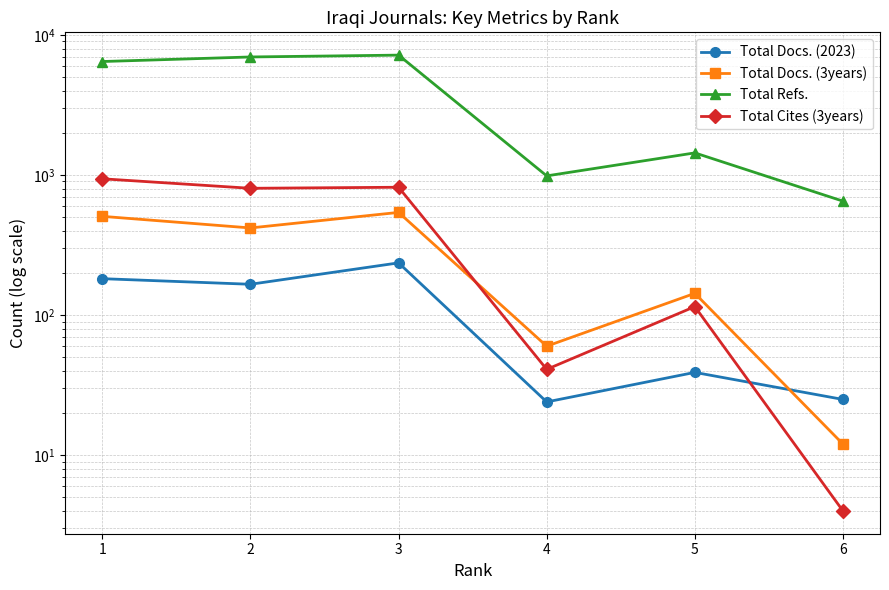

True or false: Total Cites (3years) has a value of 71 at 5.

False